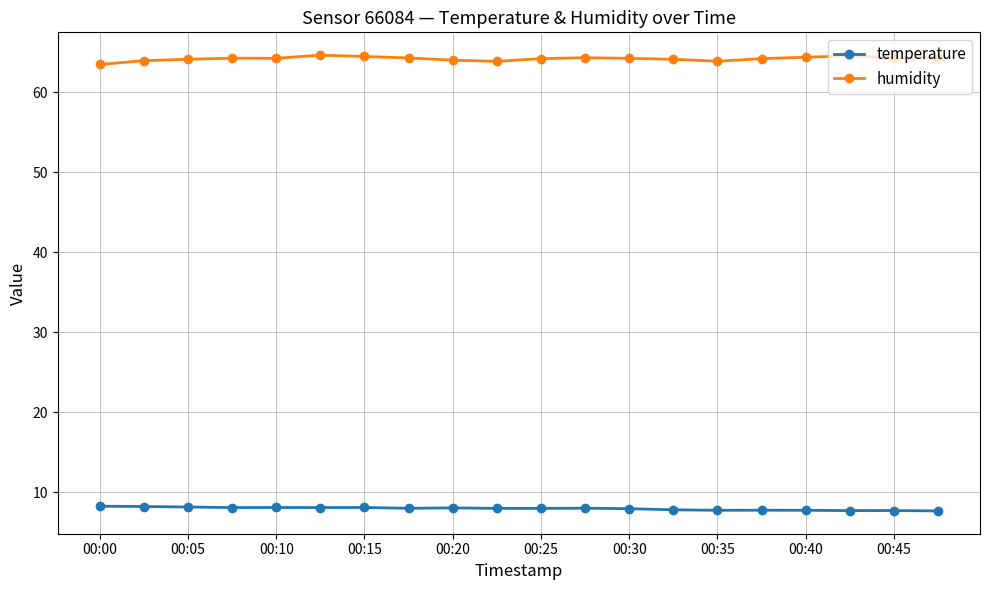

Which series has the largest total across all categories?

humidity